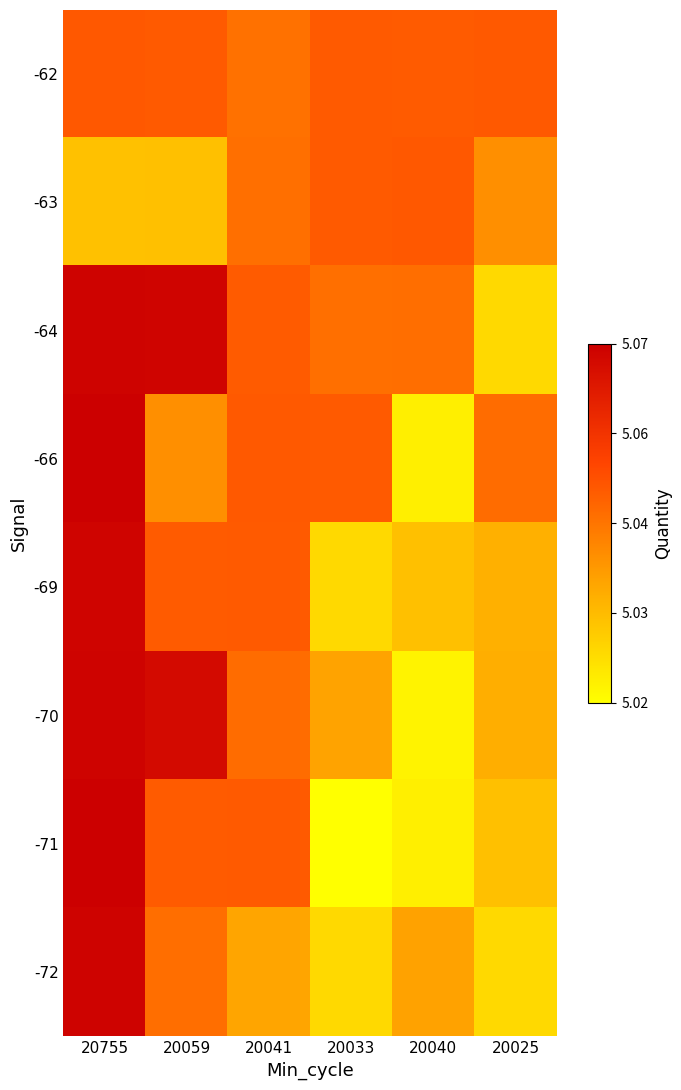

How many categories are shown in the chart?

6